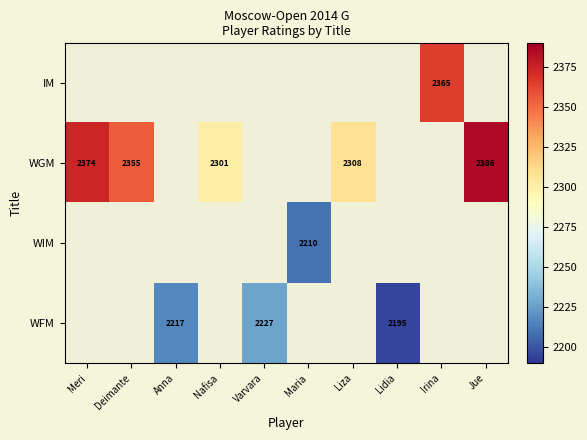

True or false: WFM has a value of 1391 at Lidia.

False